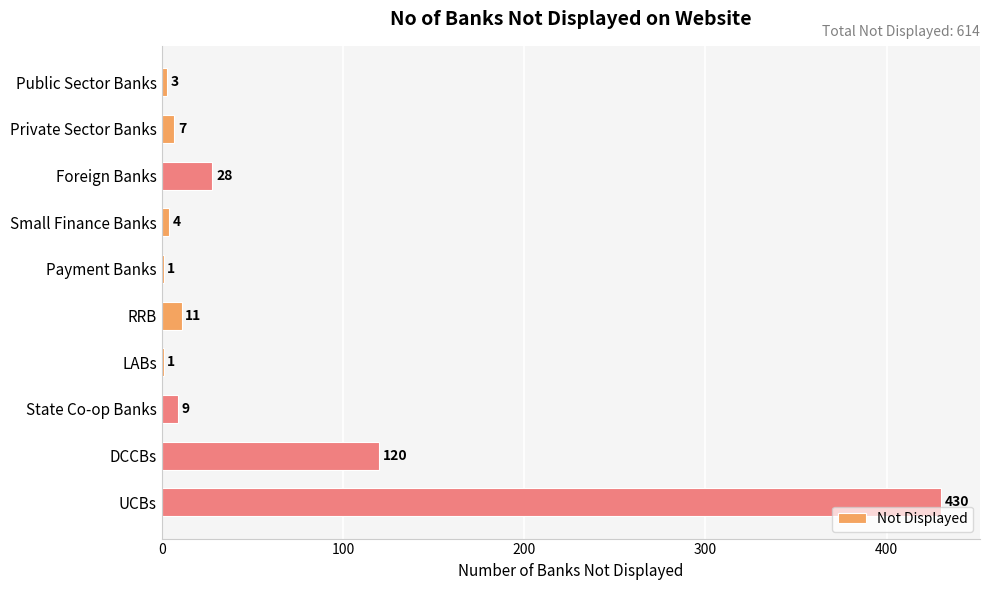

Reading top to bottom, transcribe all the data shown in this chart.

Public Sector Banks=3	Private Sector Banks=7	Foreign Banks=28	Small Finance Banks=4	Payment Banks=1	RRB=11	LABs=1	State Co-op Banks=9	DCCBs=120	UCBs=430